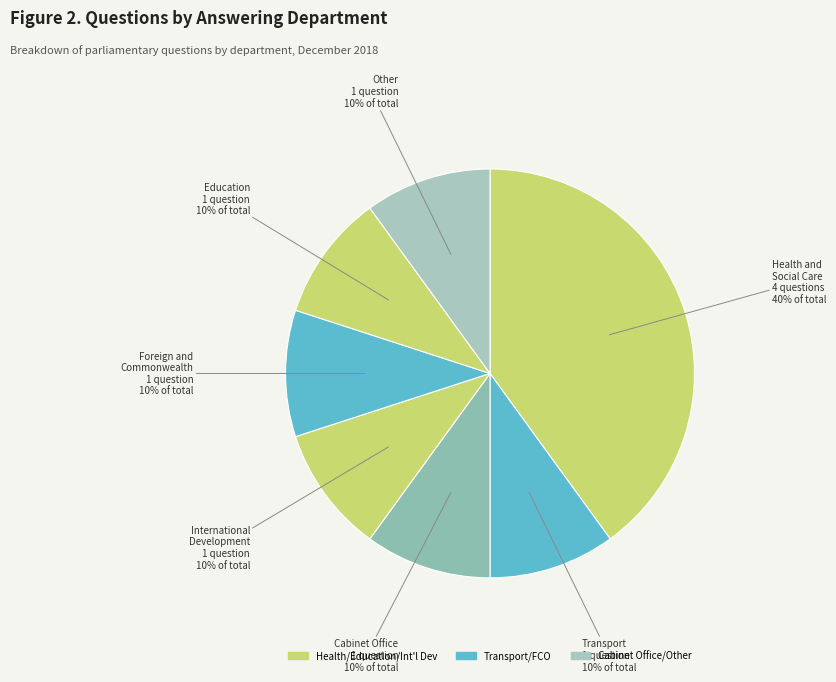

Which category has the biggest portion of the pie?

Health and Social Care